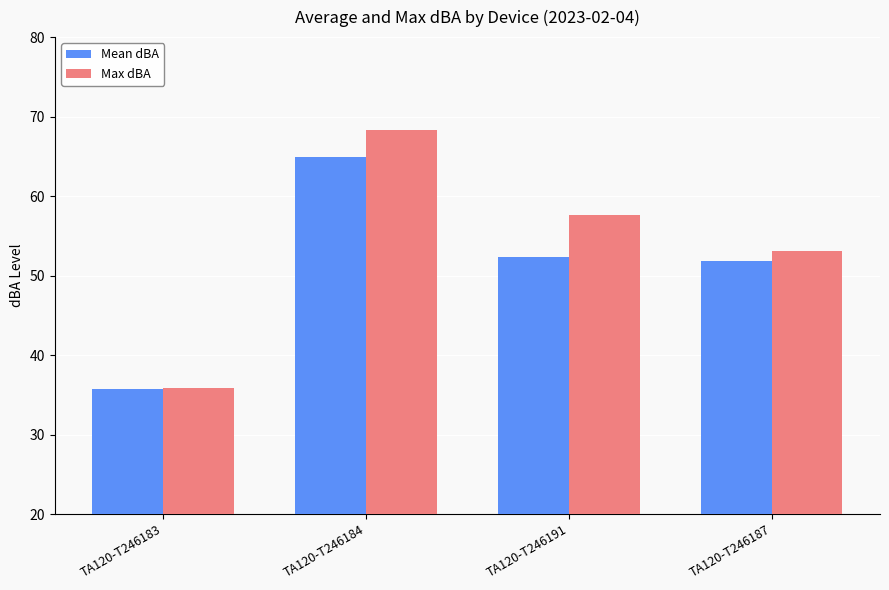

What is the label of the 2nd bar from the left?

TA120-T246184